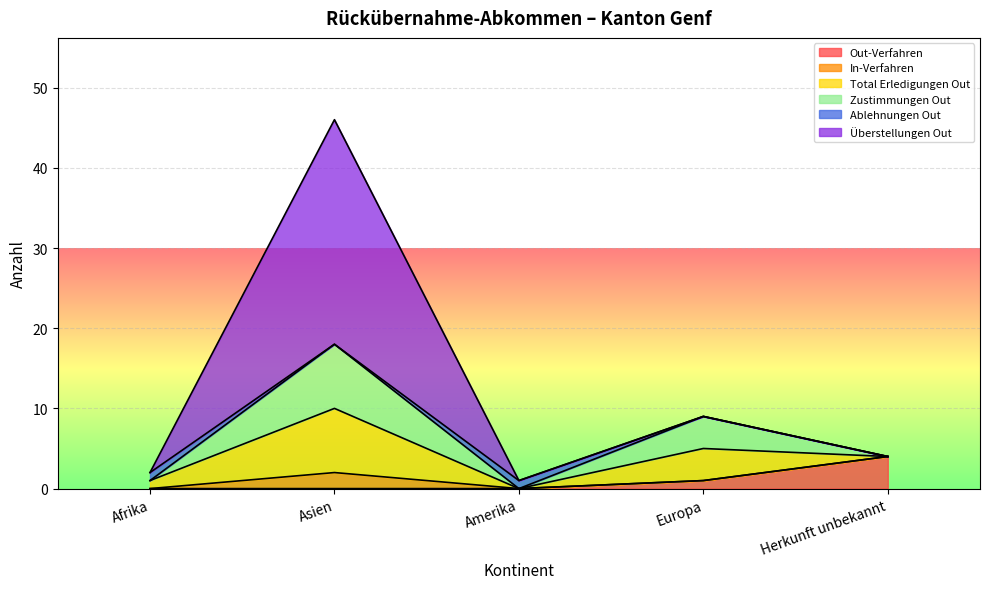

Where does the Zustimmungen Out series first go above 4?

Asien